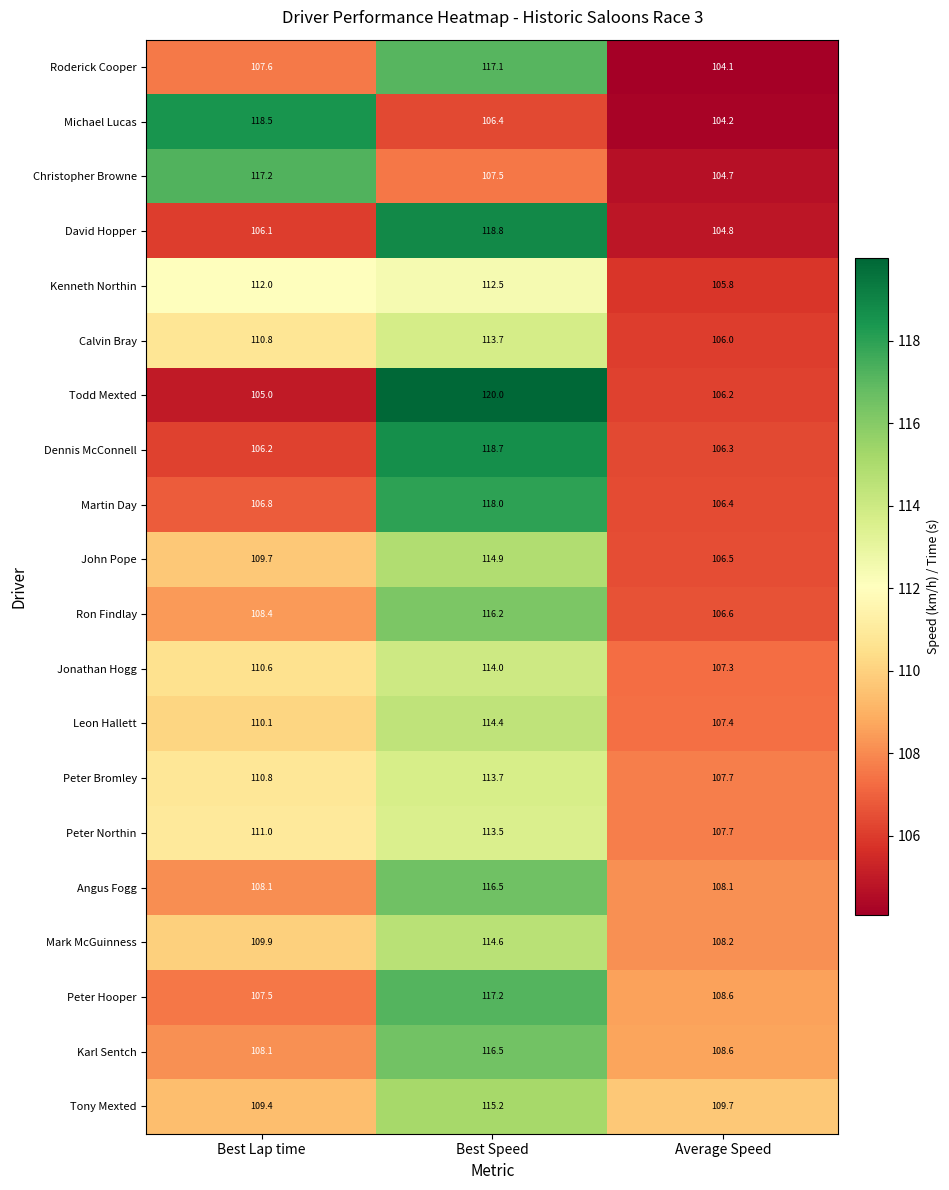

Is it true that Christopher Browne equals 60.8 at Best Lap time?

False